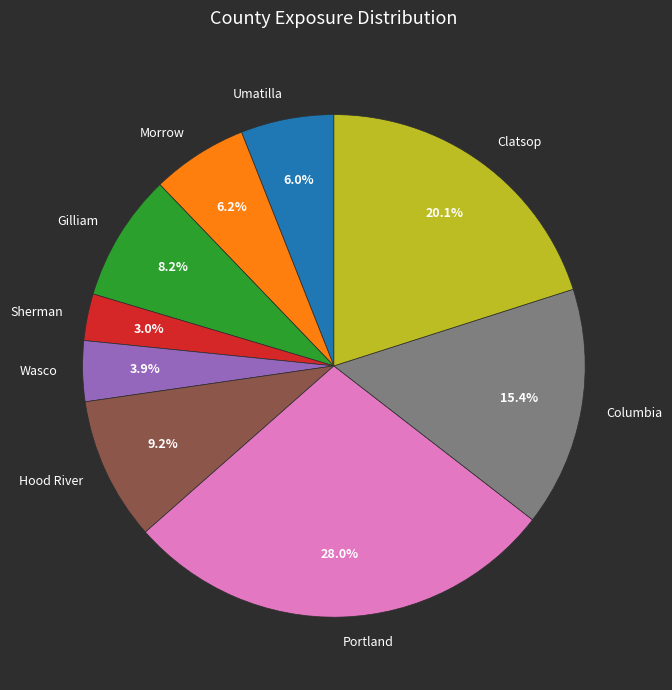

Which category has the smallest portion of the pie?

Sherman